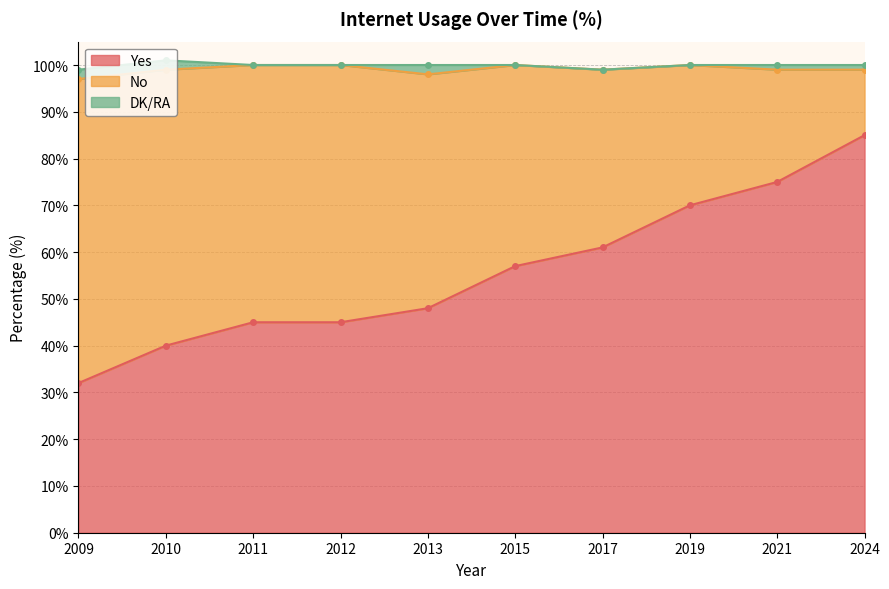

The Yes series shows 45 at 2009. True or false?

False